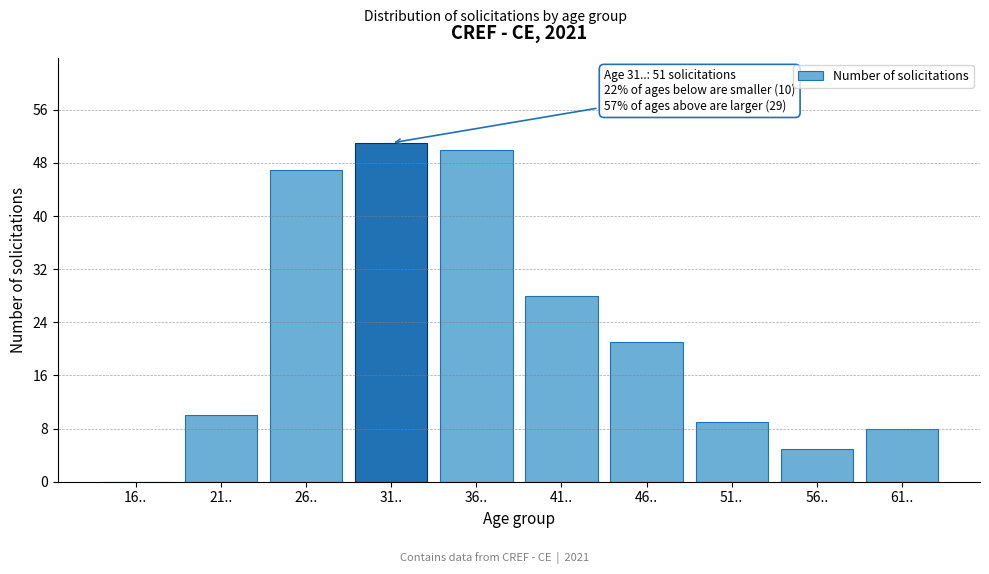

Reading left to right, list all the values displayed in this chart.

16..=0	21..=10	26..=47	31..=51	36..=50	41..=28	46..=21	51..=9	56..=5	61..=8